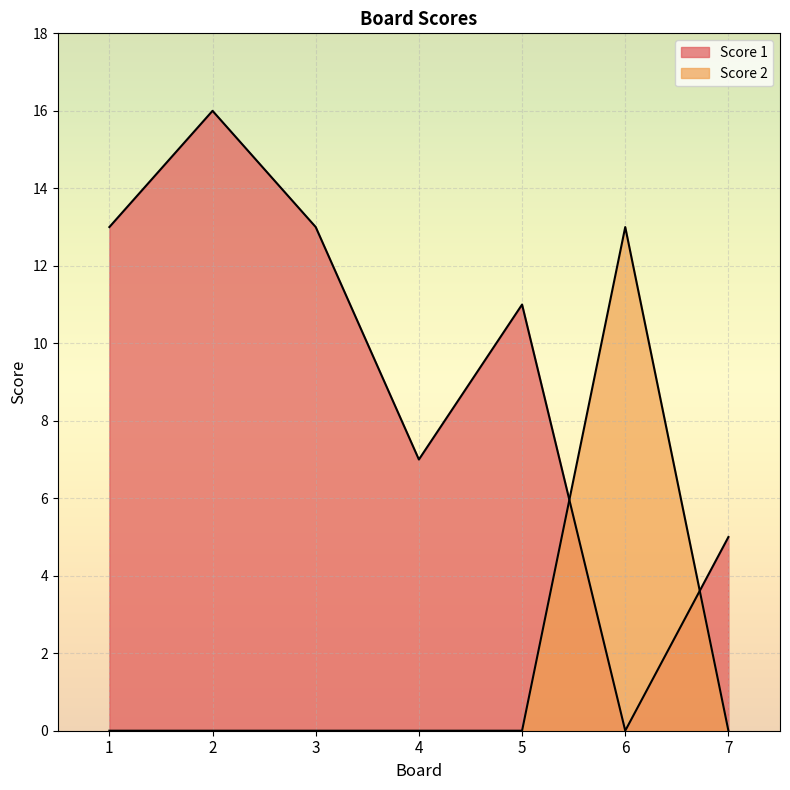

How many times do Score 1 and Score 2 cross each other?

2